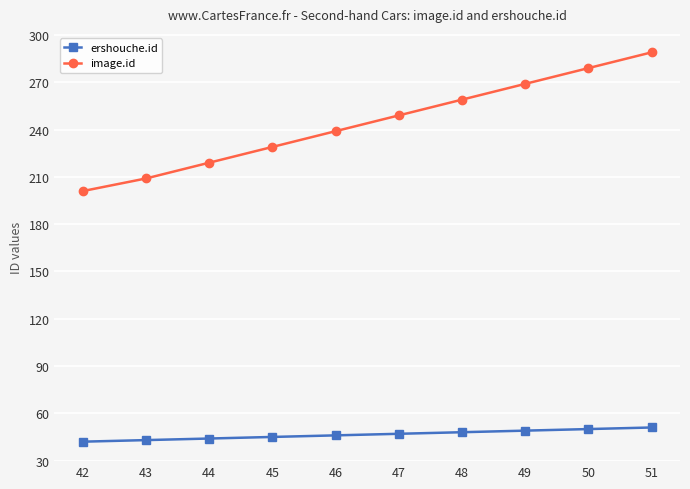

How many distinct data groups are displayed?

2